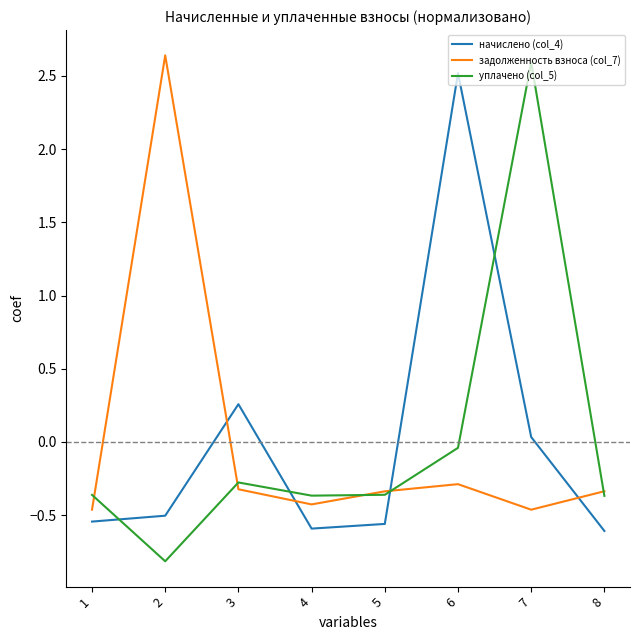

At which label does уплачено (col_5) reach its peak?

7